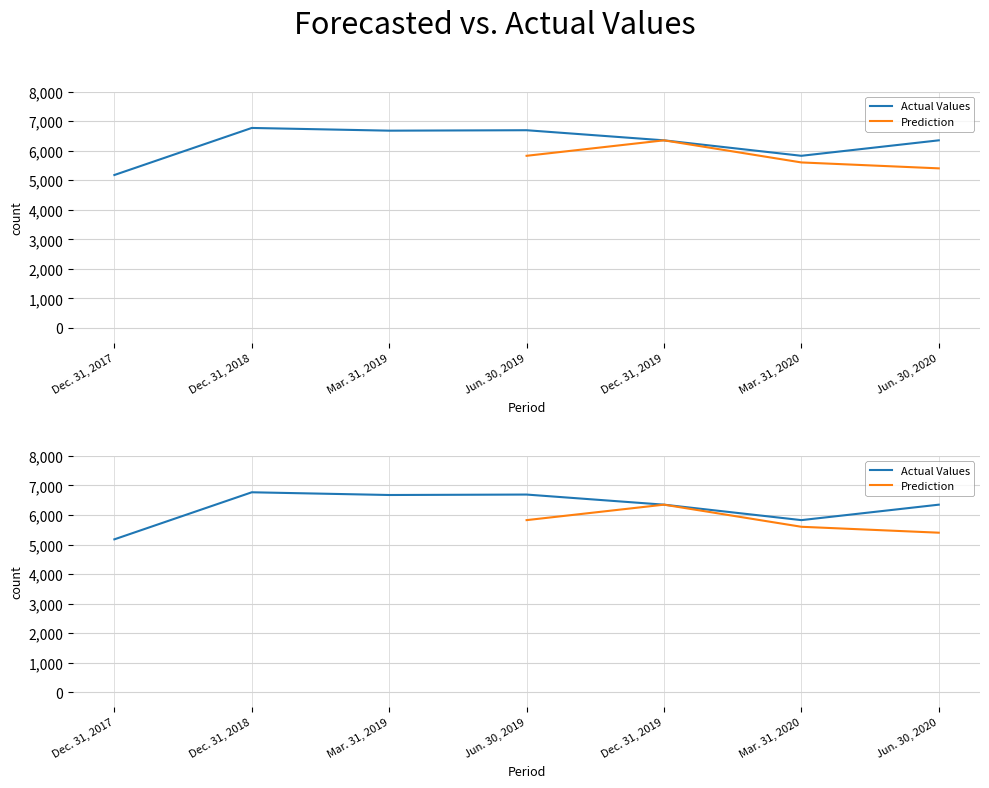

Rank the categories by value from highest to lowest.

Dec. 31, 2018, Jun. 30, 2019, Mar. 31, 2019, Dec. 31, 2019, Jun. 30, 2020, Mar. 31, 2020, Dec. 31, 2017